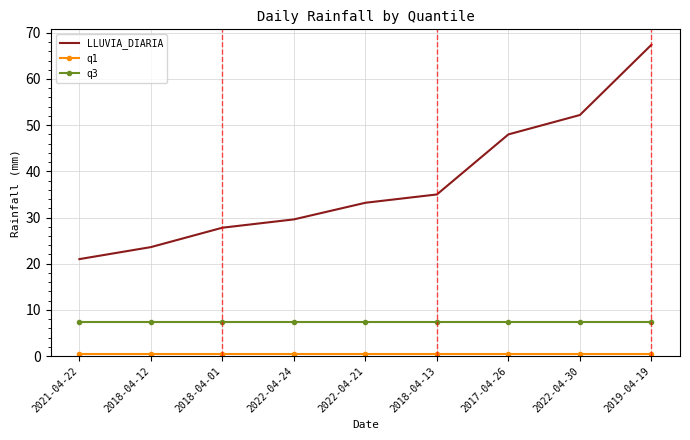

Which series has the largest range (max minus min)?

LLUVIA_DIARIA